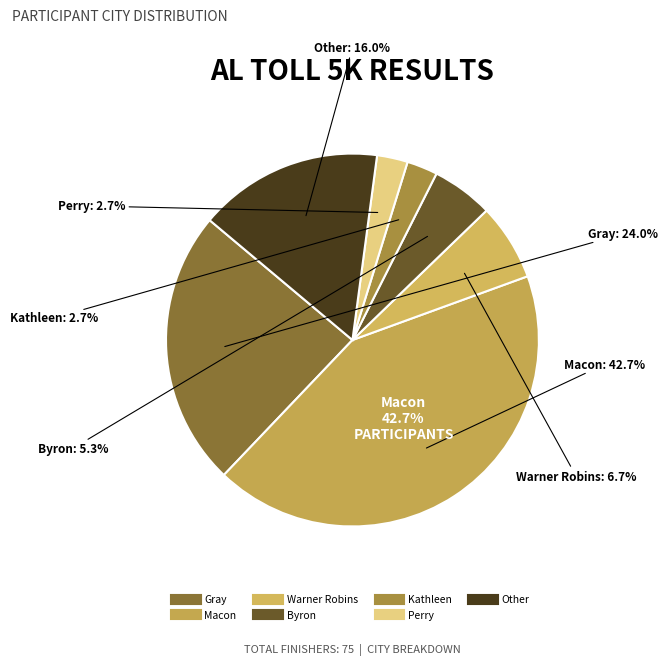

The Perry slice represents 3% of the pie. True or false?

True